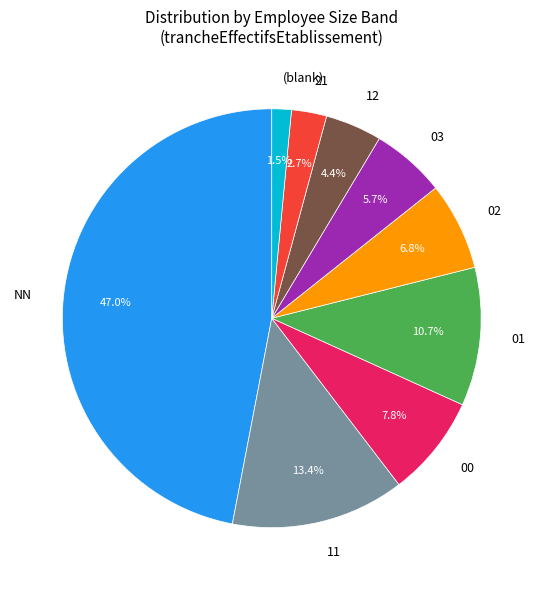

What percentage is the NN slice, to the nearest percent?

47%